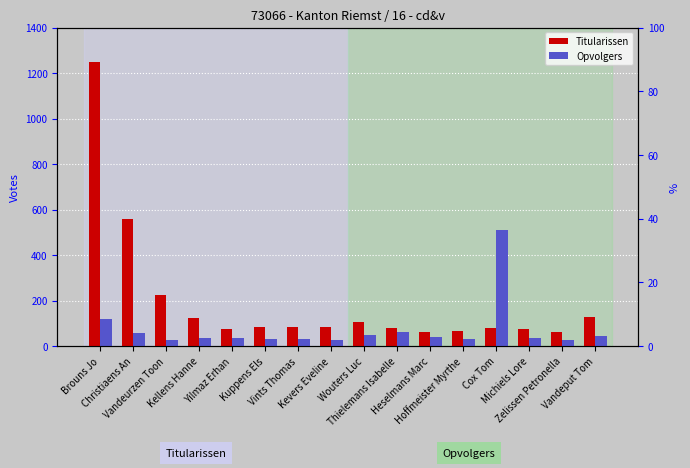

At how many categories does at least one series exceed 191?

4